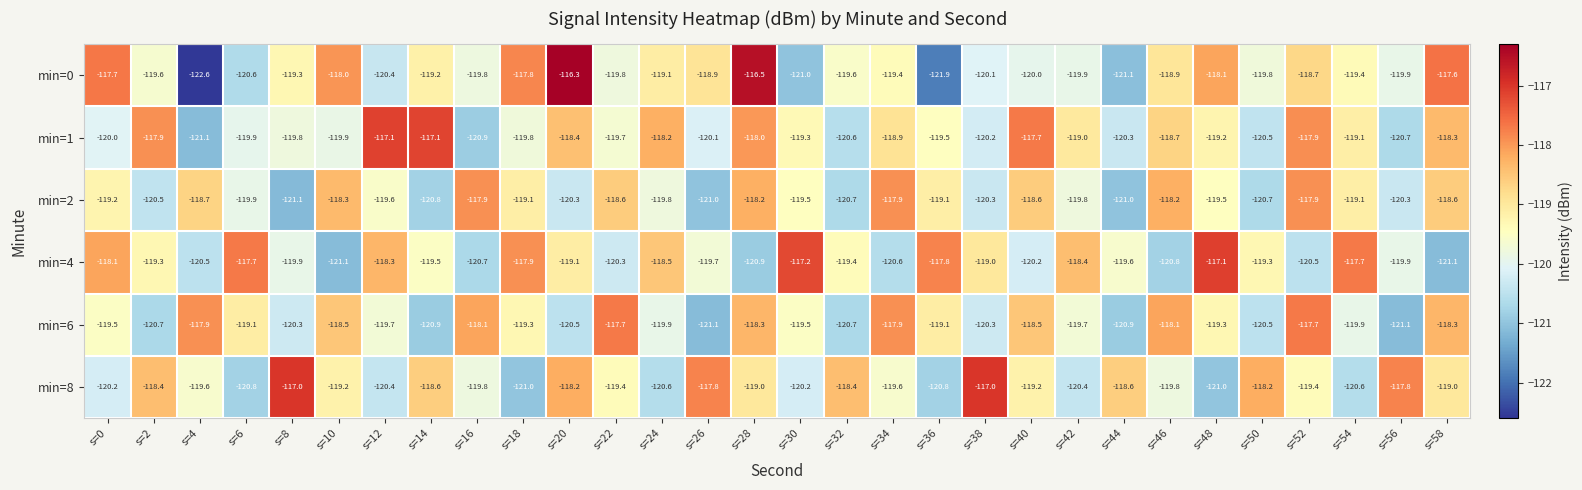

What is the sum of all min=2 values?

-3584.2